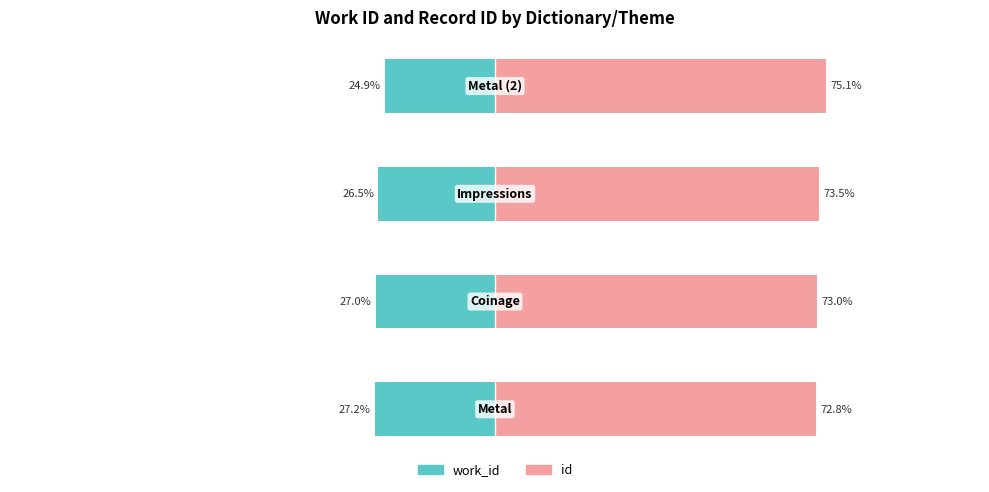

What are all the series names shown in the legend?

work_id, id